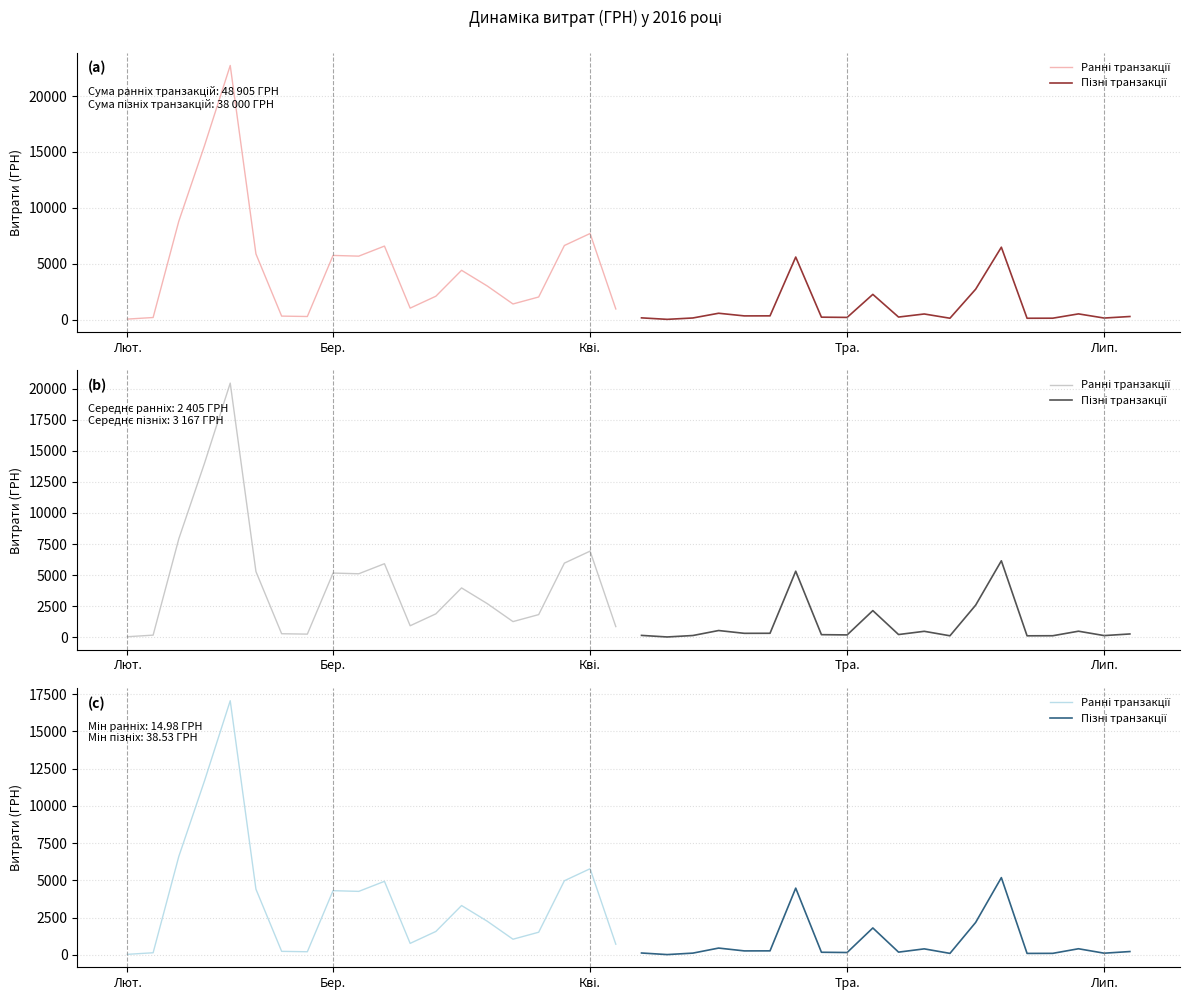

Which has a higher value, Тра. or Бер.?

Тра.